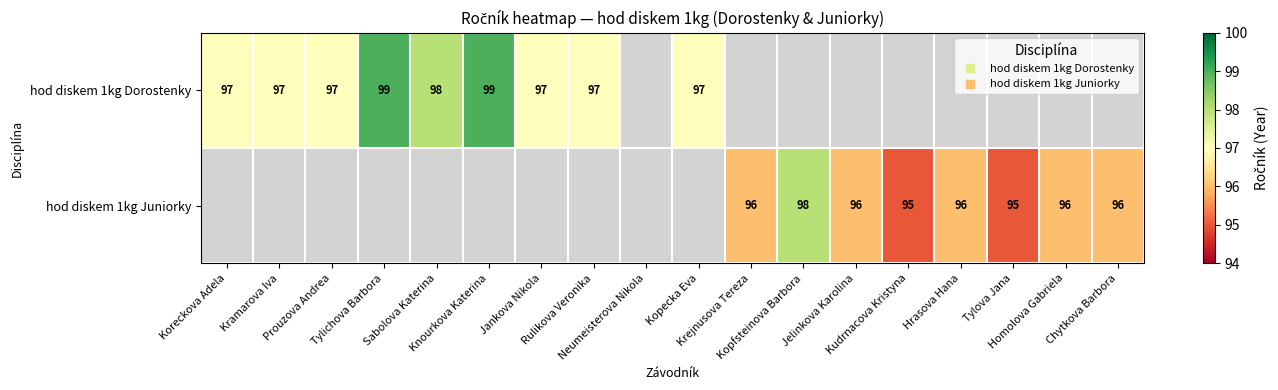

What is the maximum value shown in the chart?

99.0